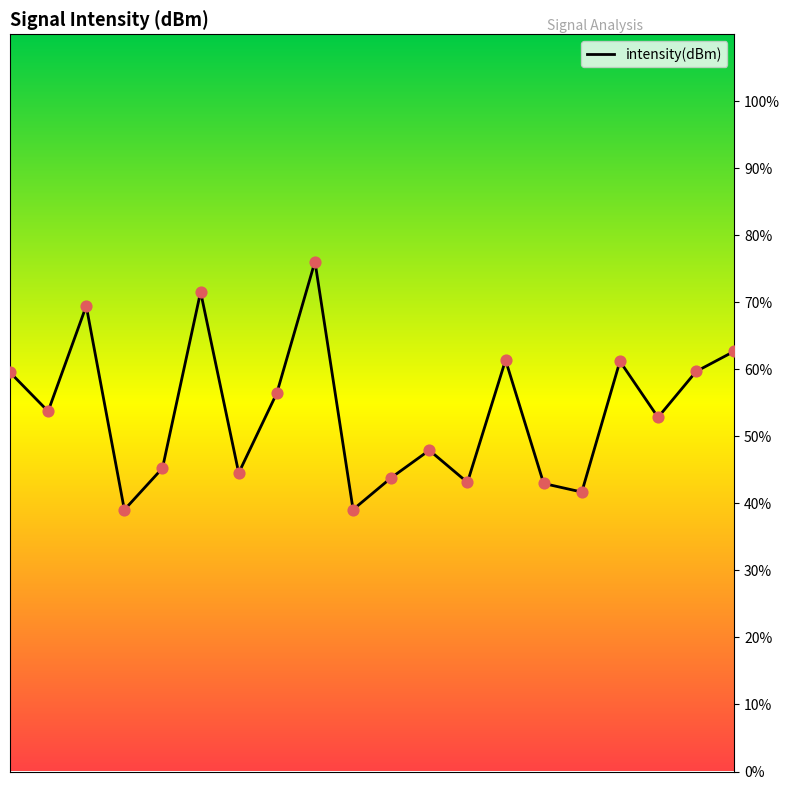

What is the greatest value displayed?

76.1